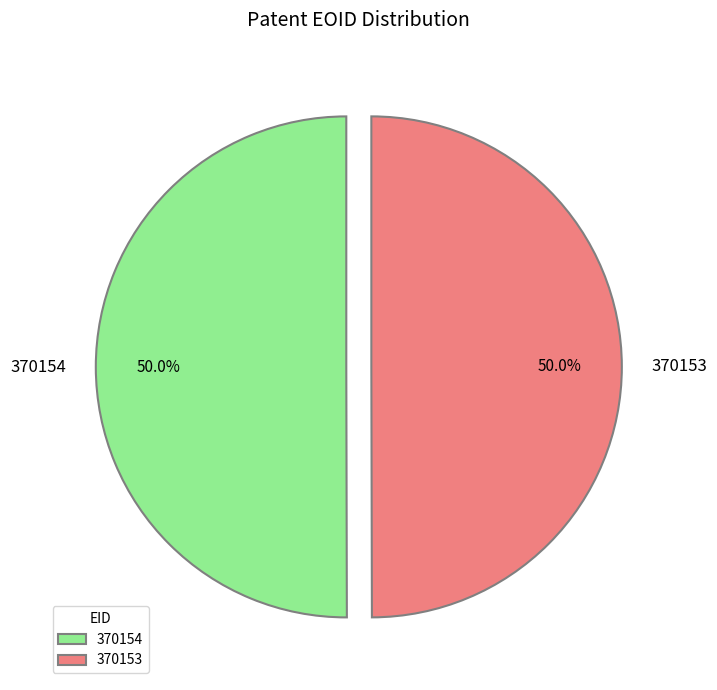

Is the sum of 370154 and 370153 greater than half?

Yes